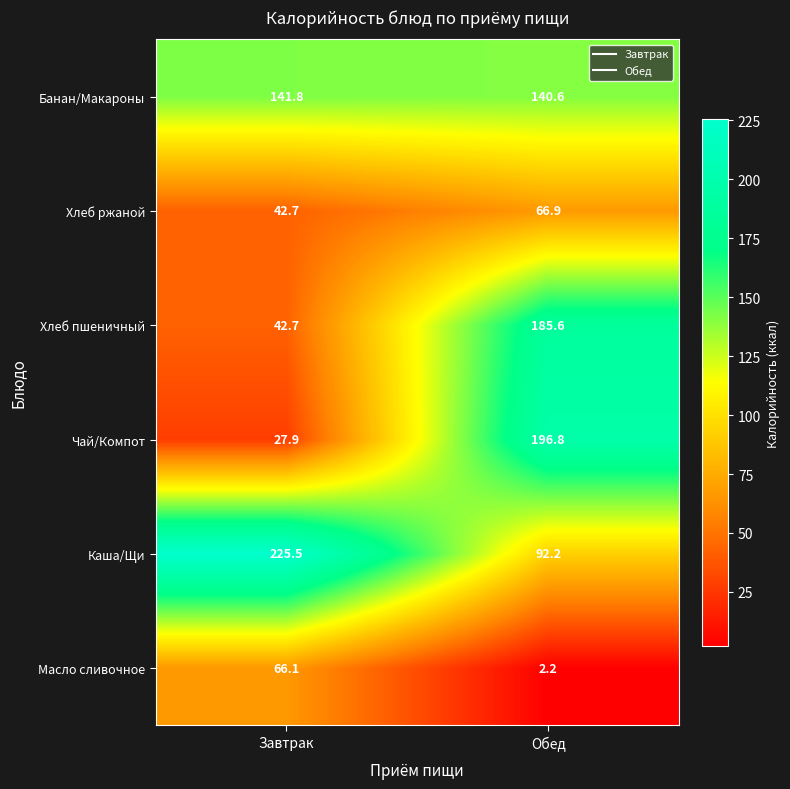

Which category has the highest value across all series?

Завтрак